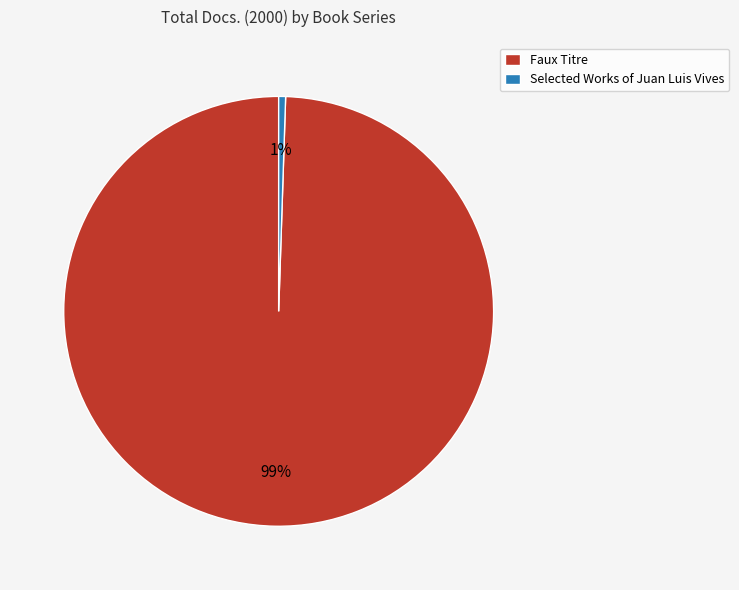

Is it true that Faux Titre is 99% of the pie?

True